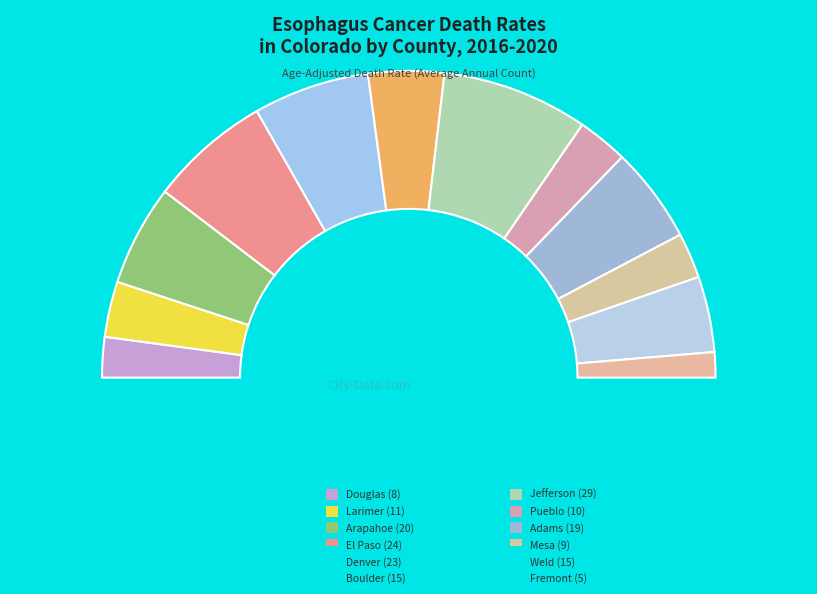

To the nearest percent, what is the combined percentage of Douglas County and Weld County?

12%